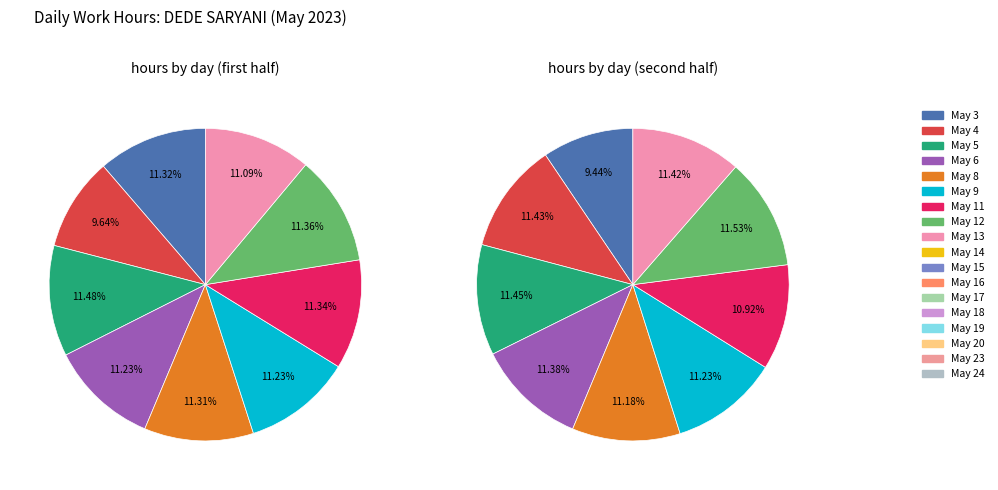

How many segments does this pie chart have?

18